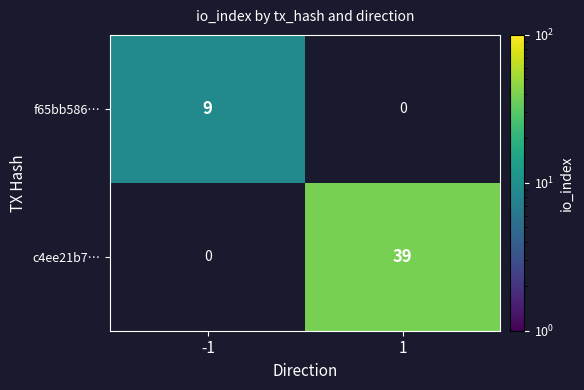

True or false: c4ee21b7… has a value of 39 at 1.

True